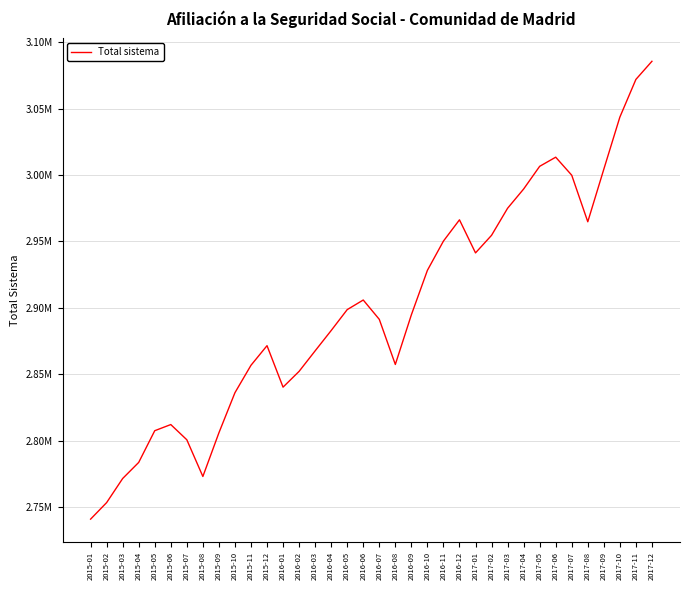

List the labels in order of value, smallest first.

2015-01, 2015-02, 2015-03, 2015-08, 2015-04, 2015-07, 2015-09, 2015-05, 2015-06, 2015-10, 2016-01, 2016-02, 2015-11, 2016-08, 2016-03, 2015-12, 2016-04, 2016-07, 2016-09, 2016-05, 2016-06, 2016-10, 2017-01, 2016-11, 2017-02, 2017-08, 2016-12, 2017-03, 2017-04, 2017-07, 2017-09, 2017-05, 2017-06, 2017-10, 2017-11, 2017-12